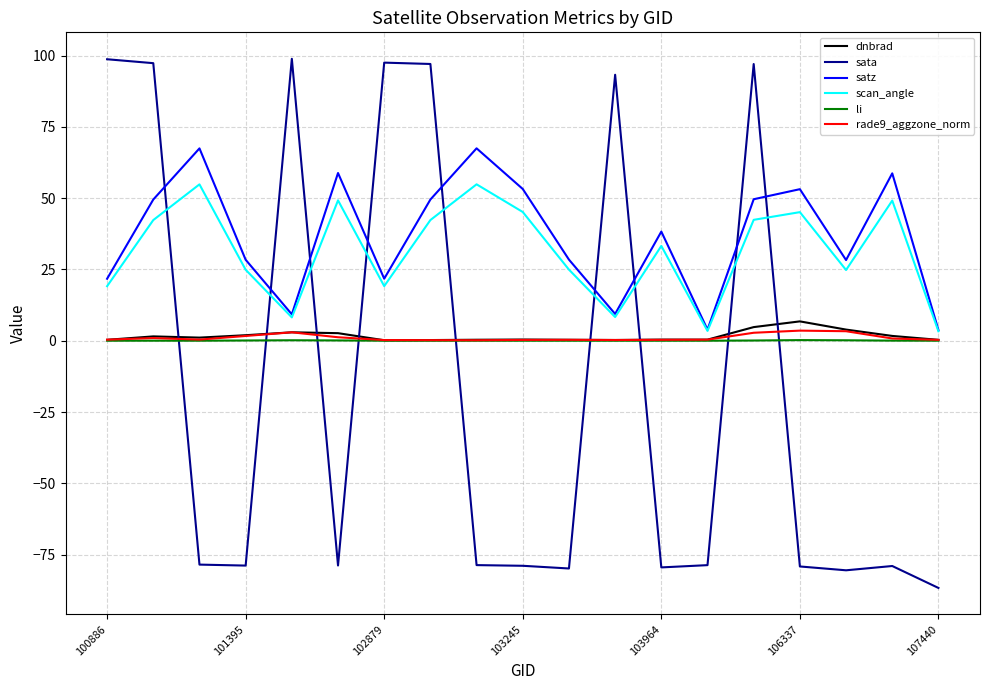

True or false: sata and dnbrad cross at least once.

True